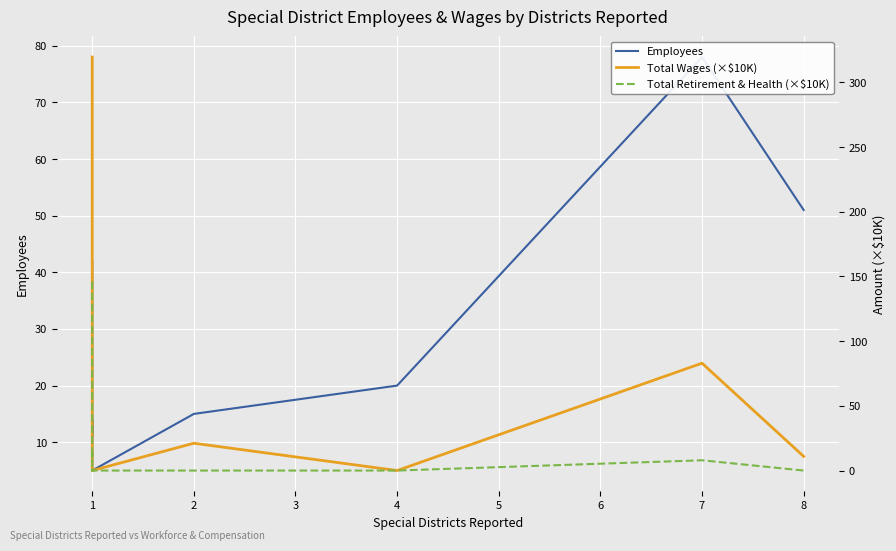

Is the value of Employees at 1 greater than the value of Total Wages (×$10K) at 1?

No